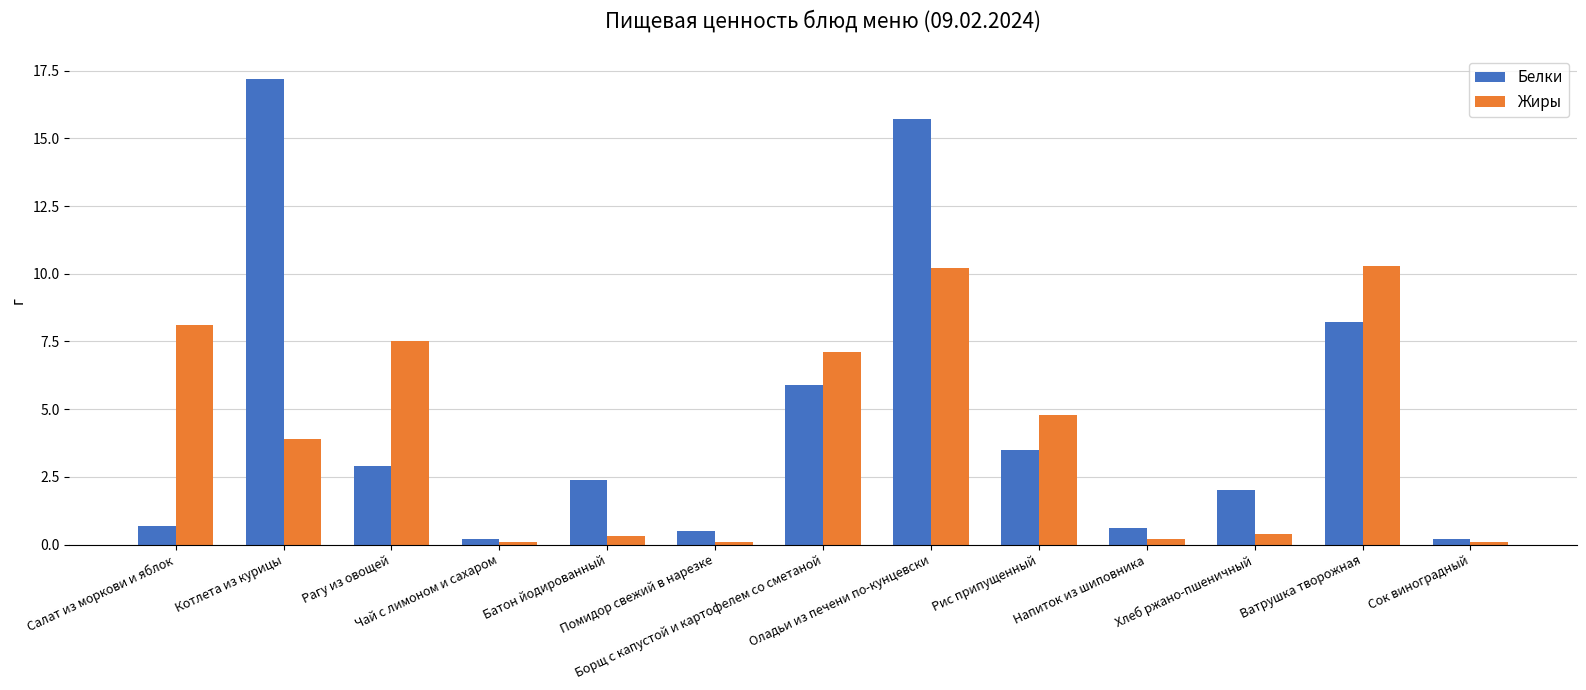

At which category is the sum across all series the highest?

Оладьи из печени по-кунцевски